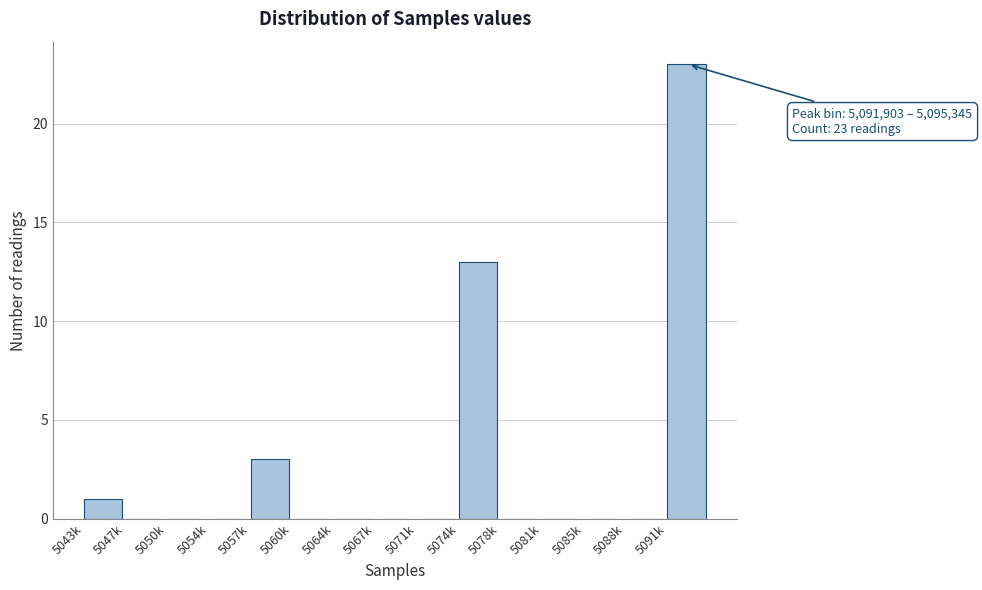

Reading left to right, what are all the values shown in this chart?

5043k=1	5047k=0	5050k=0	5054k=0	5057k=3	5060k=0	5064k=0	5067k=0	5071k=0	5074k=13	5078k=0	5081k=0	5085k=0	5088k=0	5091k=23